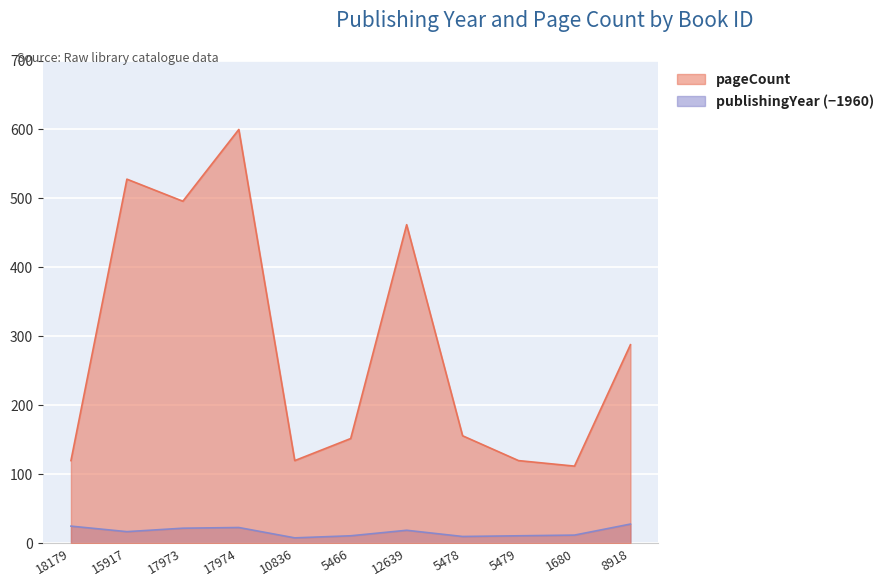

What is the sum of the publishingYear values at 1680 and 17973?

34